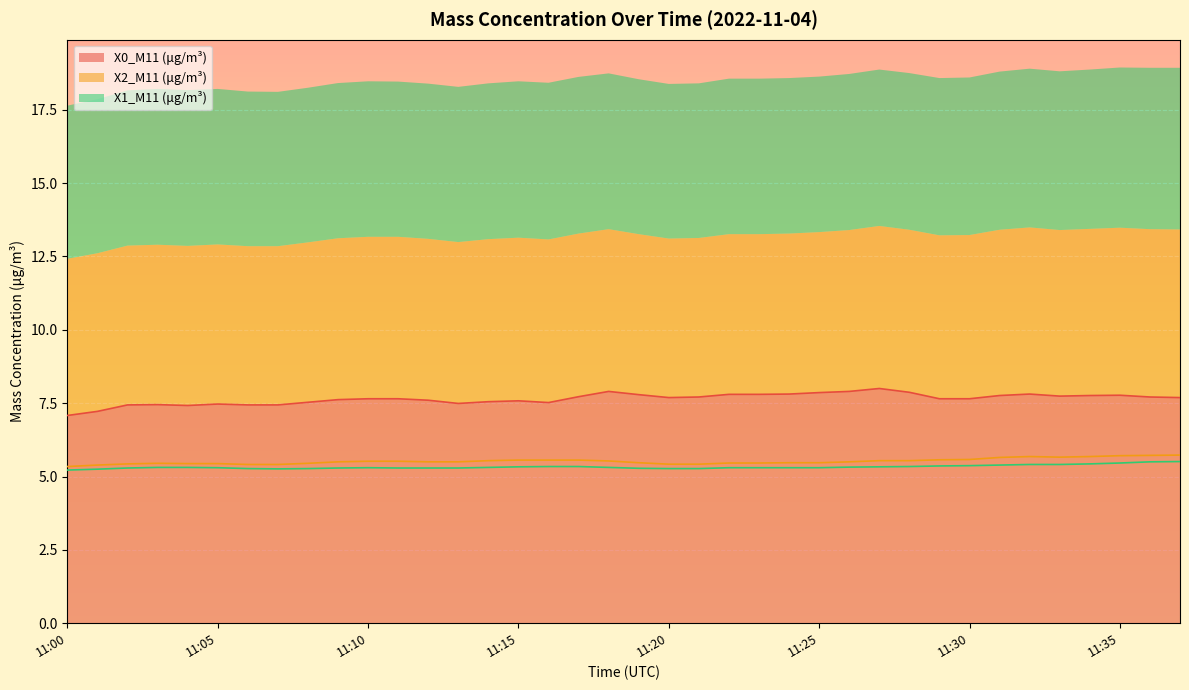

Read the X2_M11 (μg/m³) value at 11:25.

5.5